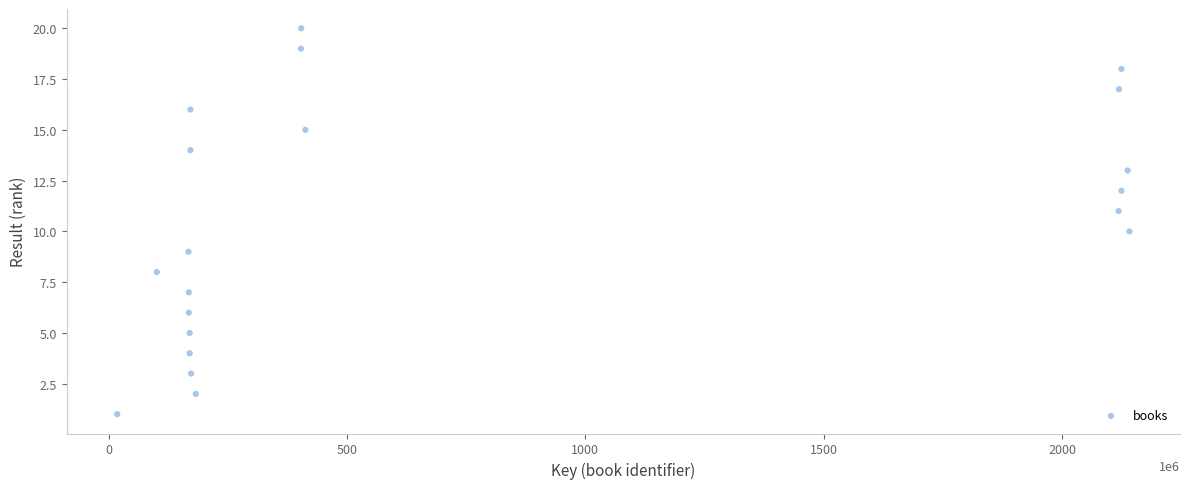

What is the range of X values (max minus min)?

2123383241